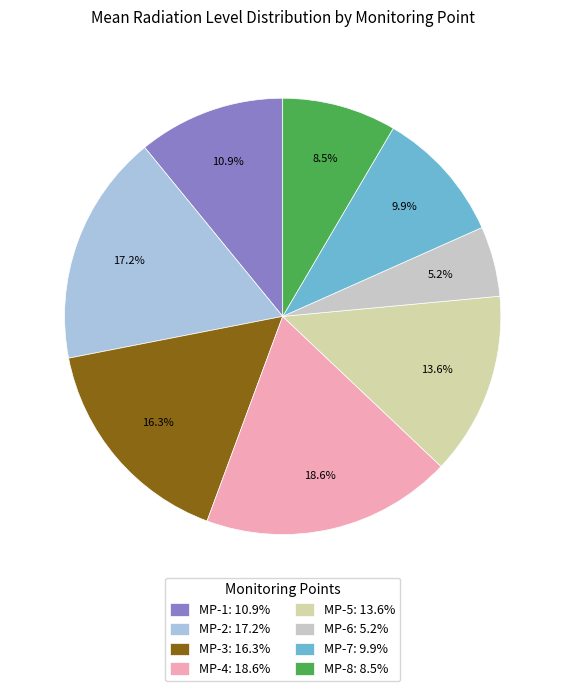

The MP-1 slice represents 11% of the pie. True or false?

True